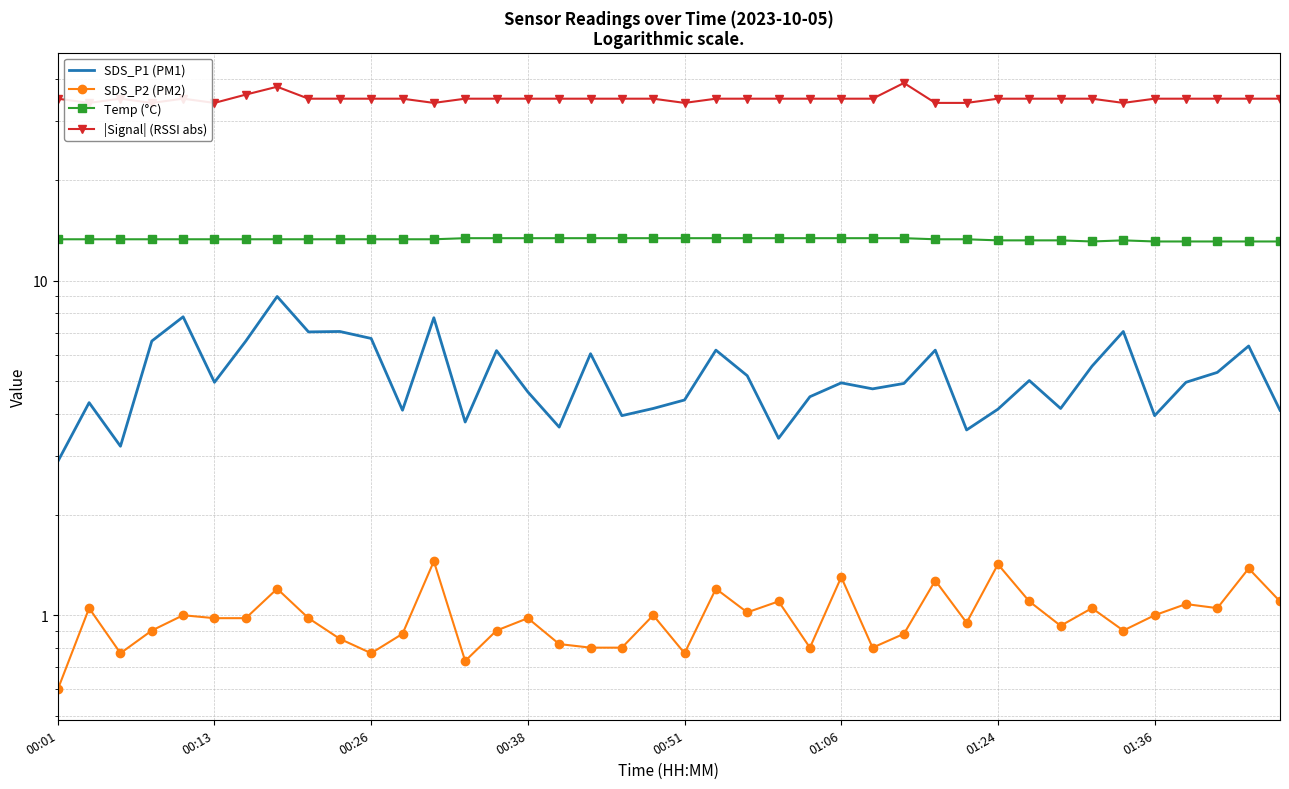

What is the sum of all SDS_P1 (PM1) values?

209.1